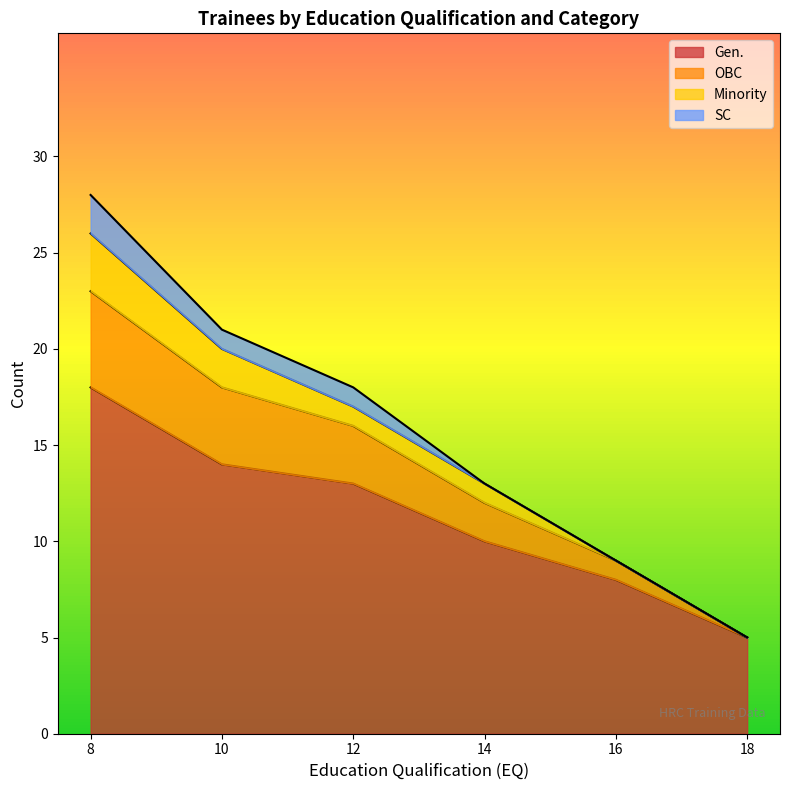

What is the highest value of the Gen. series?

18